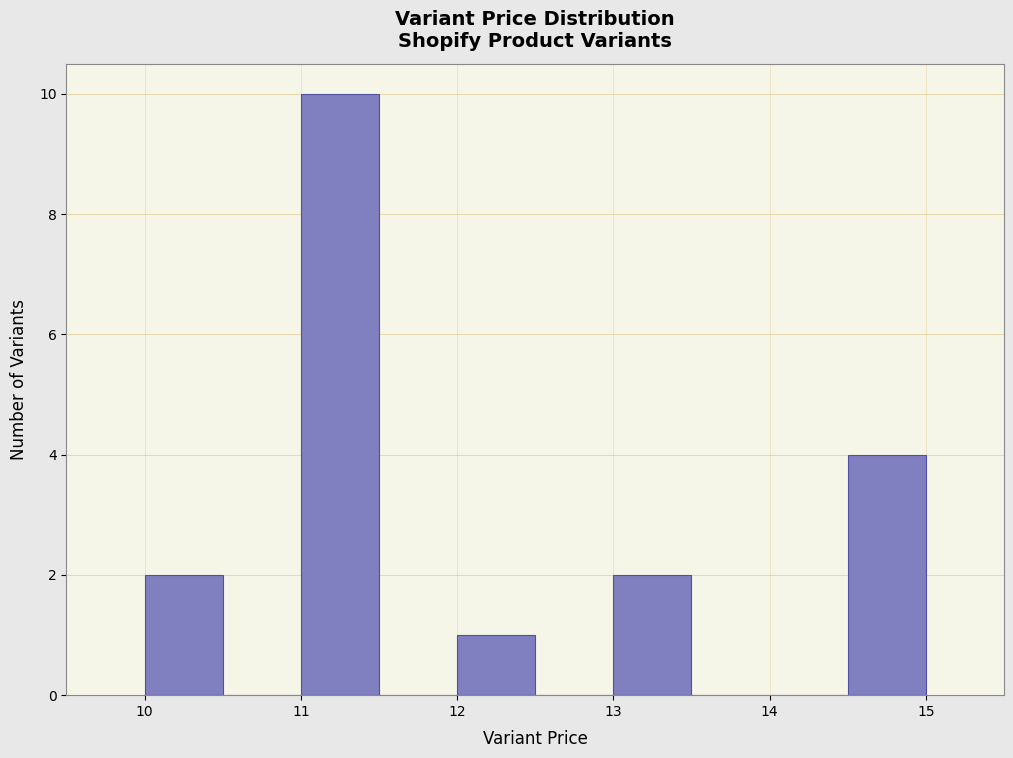

Over which range of the x-axis is the bar tallest?

11.0 to 11.5